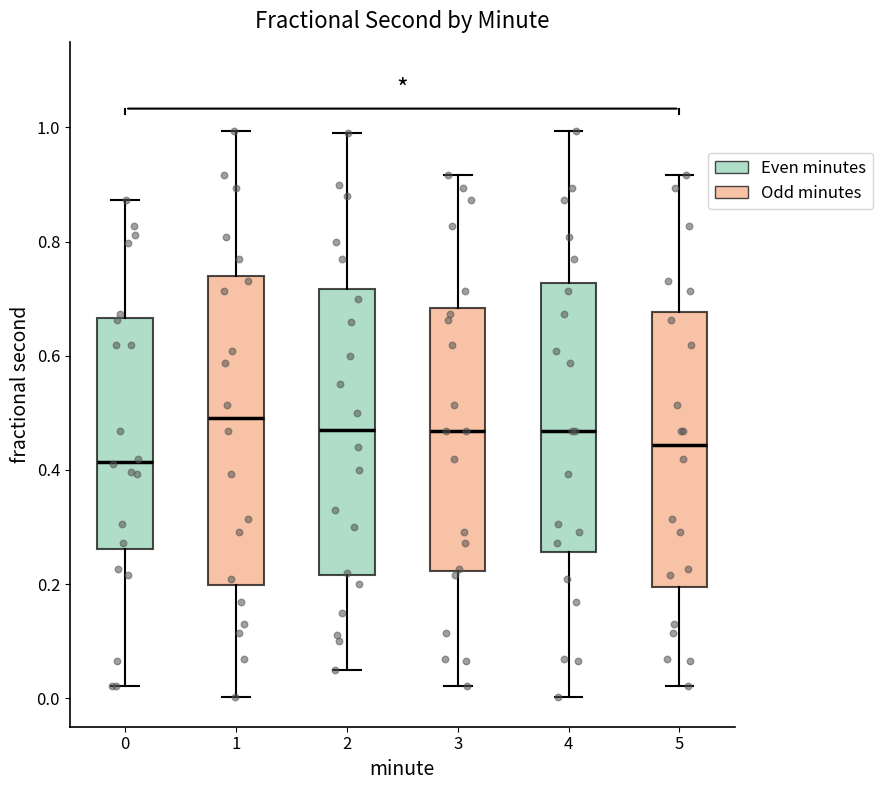

Which box has the highest median line?

1